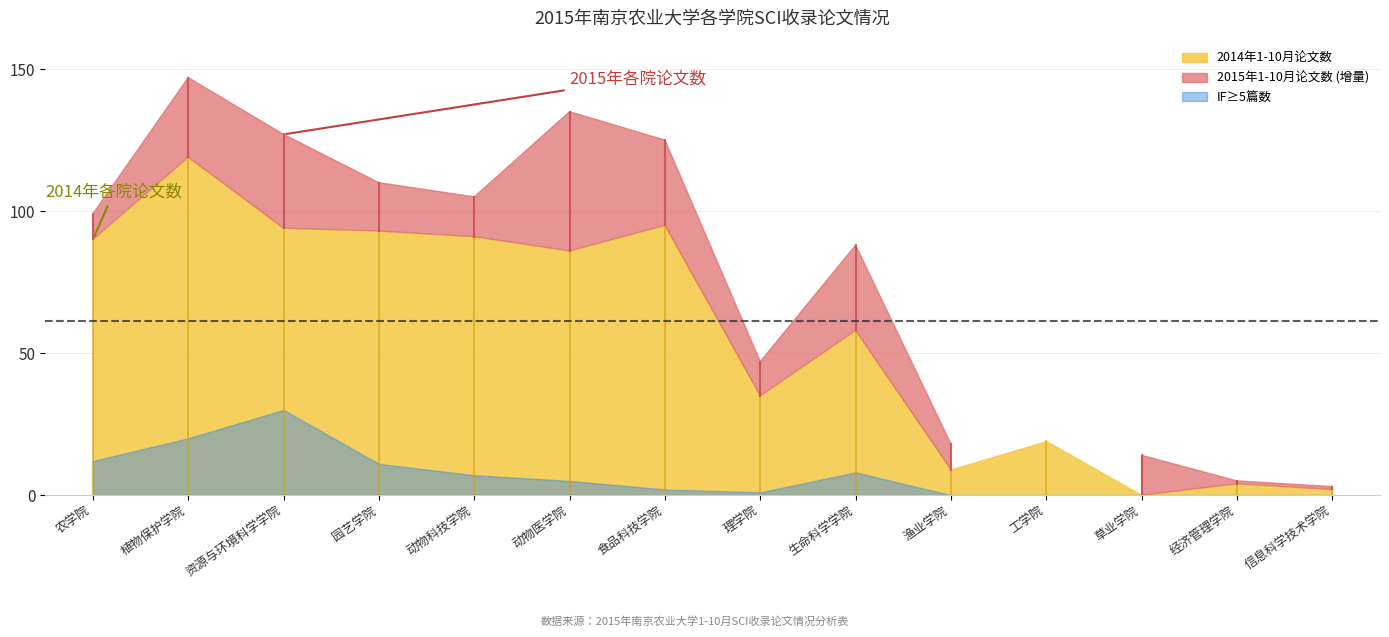

What is the difference between the maximum and minimum values in the 2015年1-10月论文数 series?

144